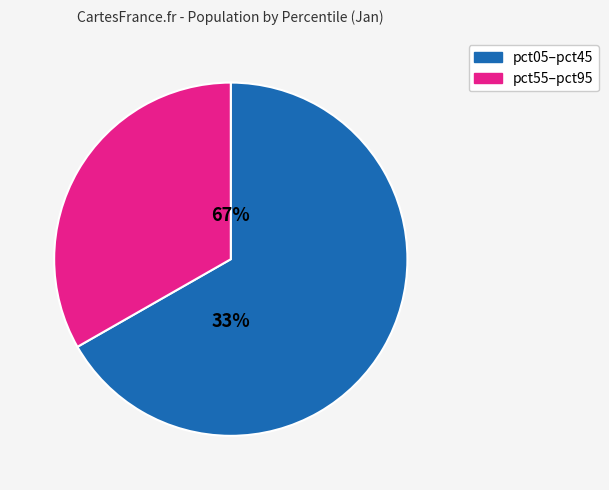

Does pct75 account for over 50% of the chart?

No